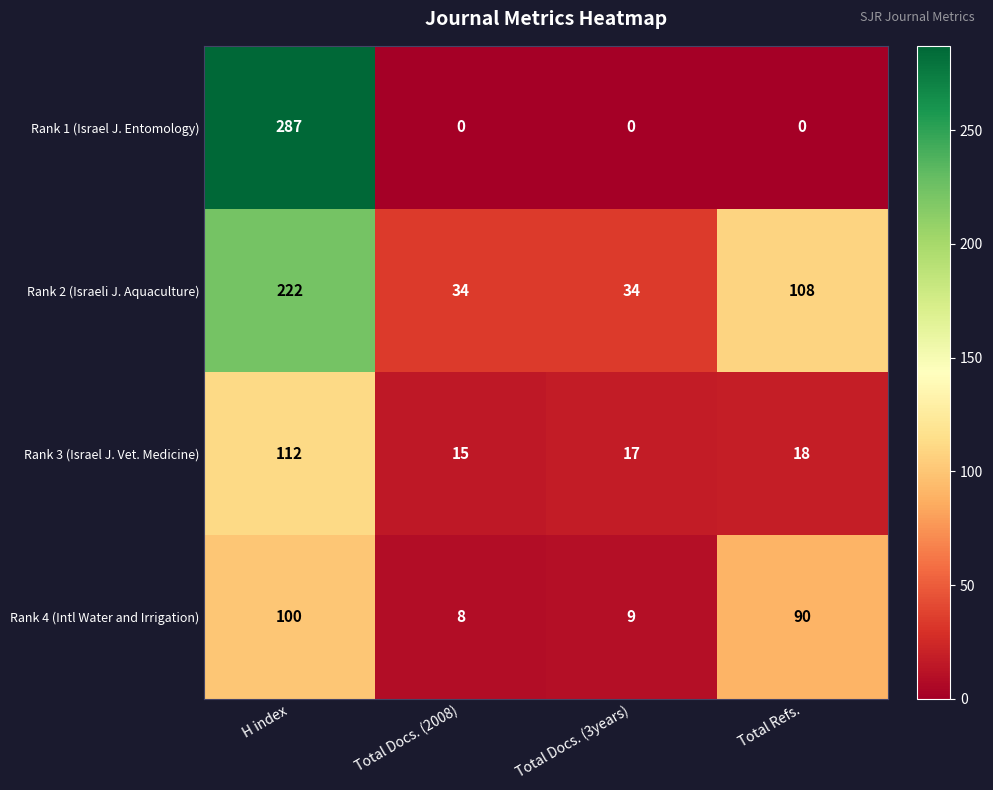

What is the difference between the maximum and minimum values in the Rank 2 (Israeli J. Aquaculture) series?

188